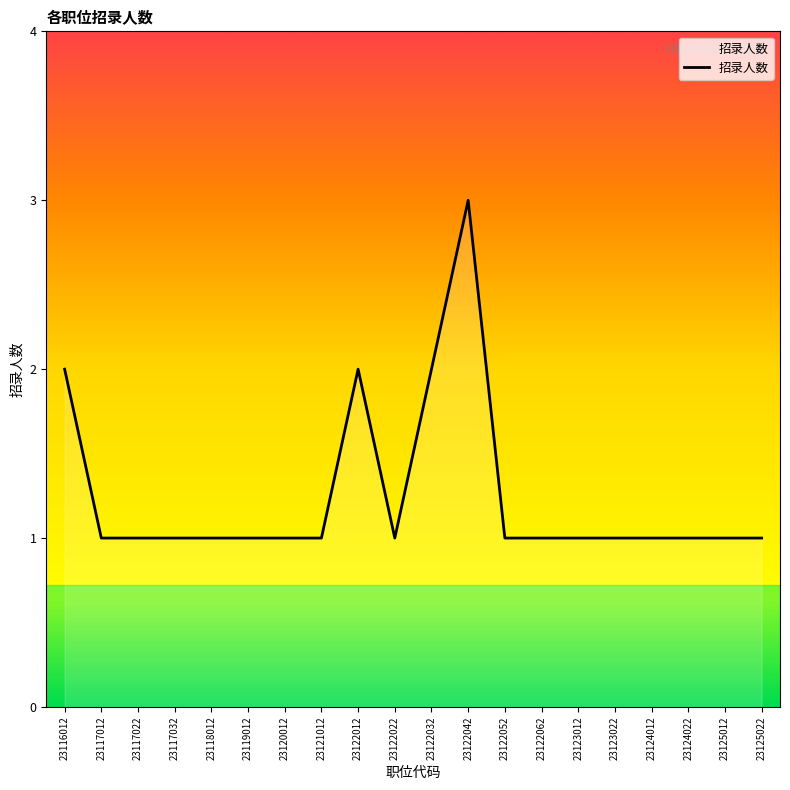

Does the chart display data point markers on the line(s)?

No